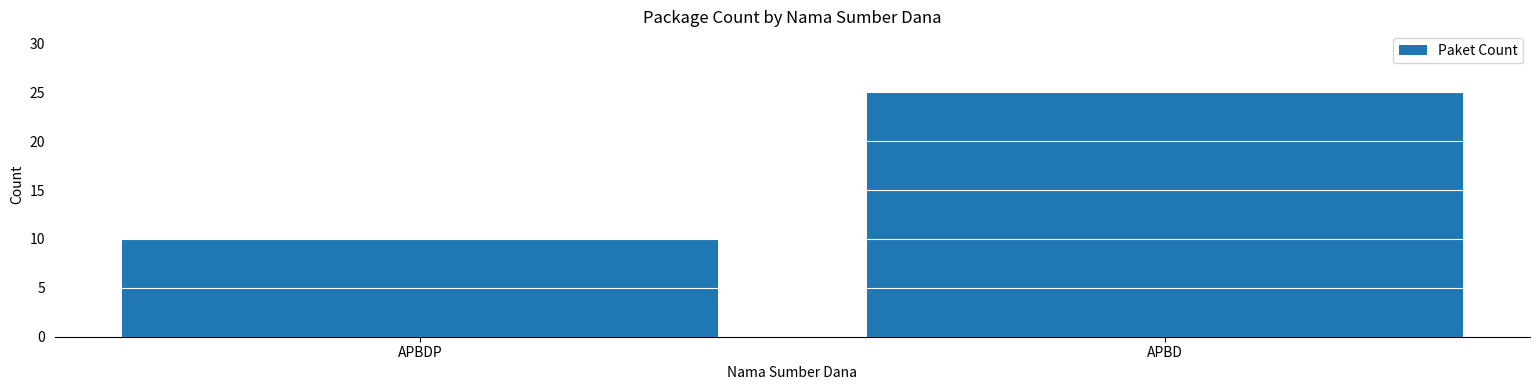

What is the average value?

18